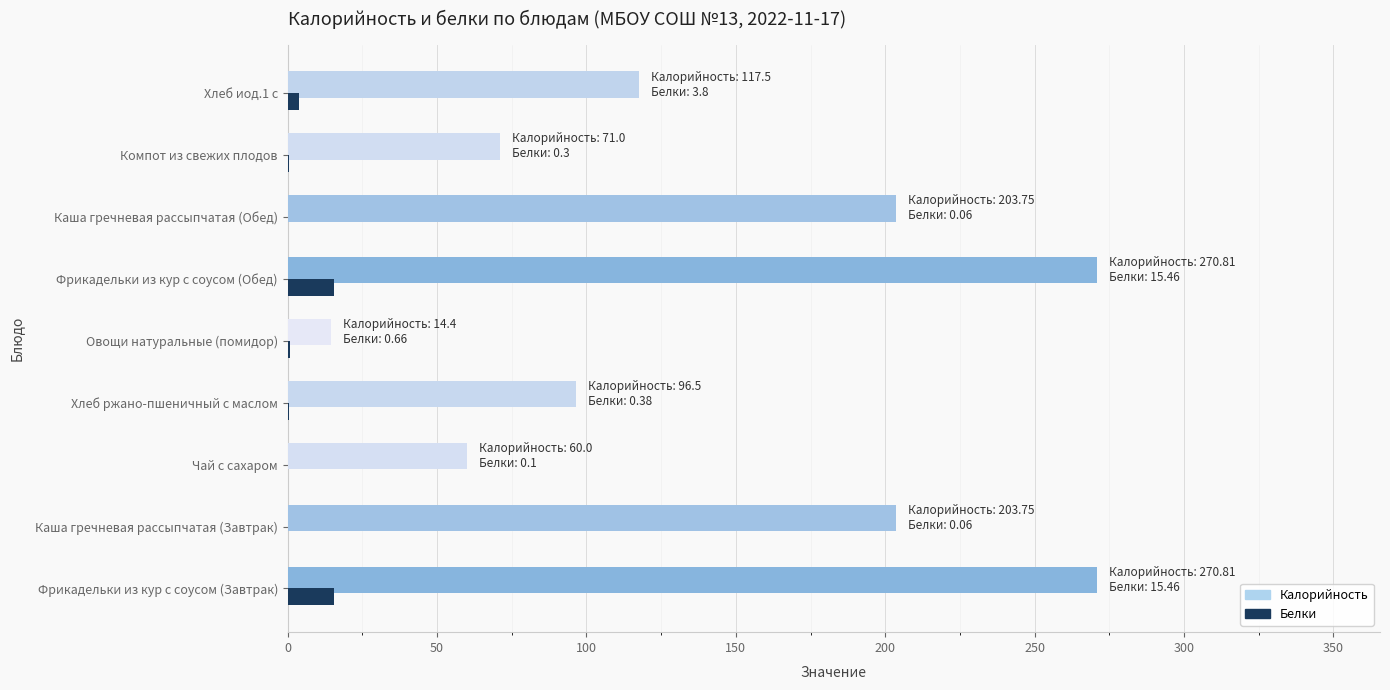

How many categories are shown in the chart?

9